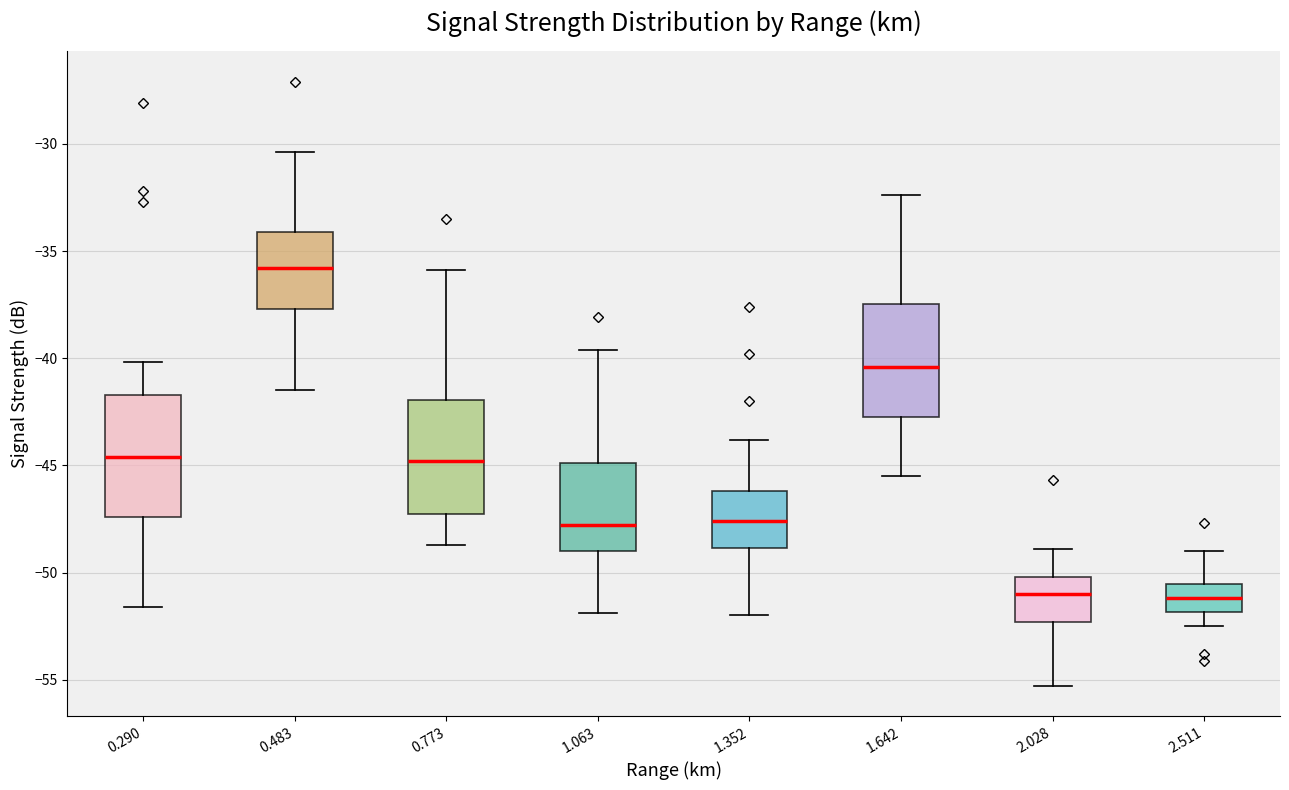

Where does the upper whisker of the box at x = 2.511 end on the y-axis? The values are not printed on the chart, so give them approximately, as read against the axis.

-49.0